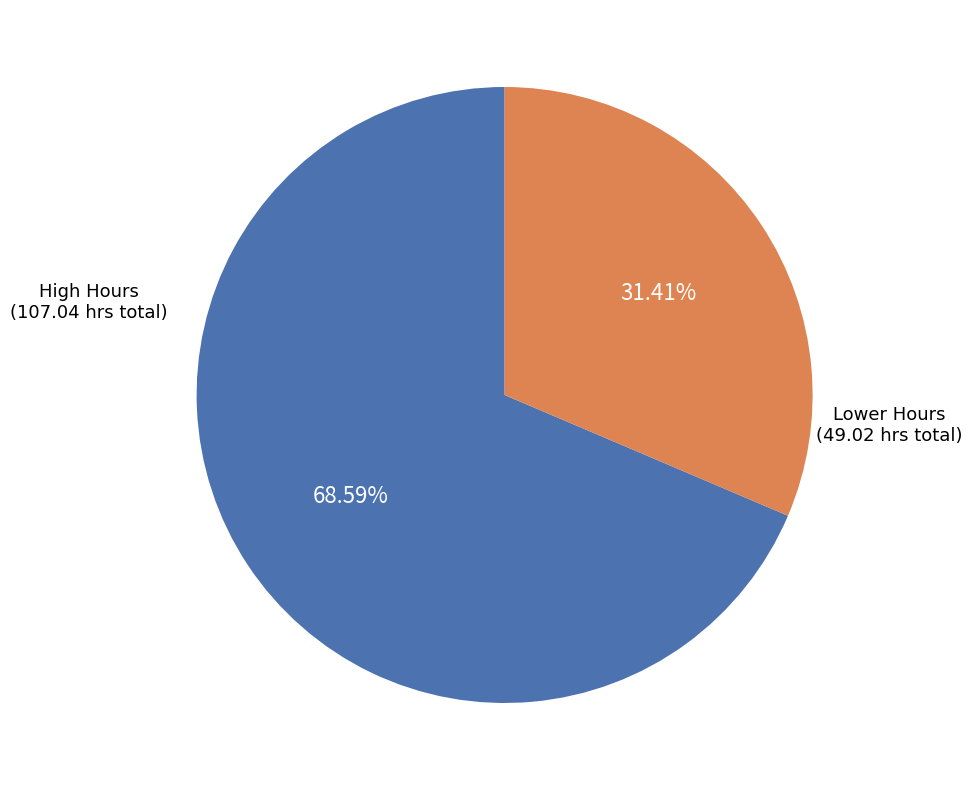

Which has a higher value, High Hours (107.04 hrs total) or Lower Hours (49.02 hrs total)?

High Hours (107.04 hrs total)